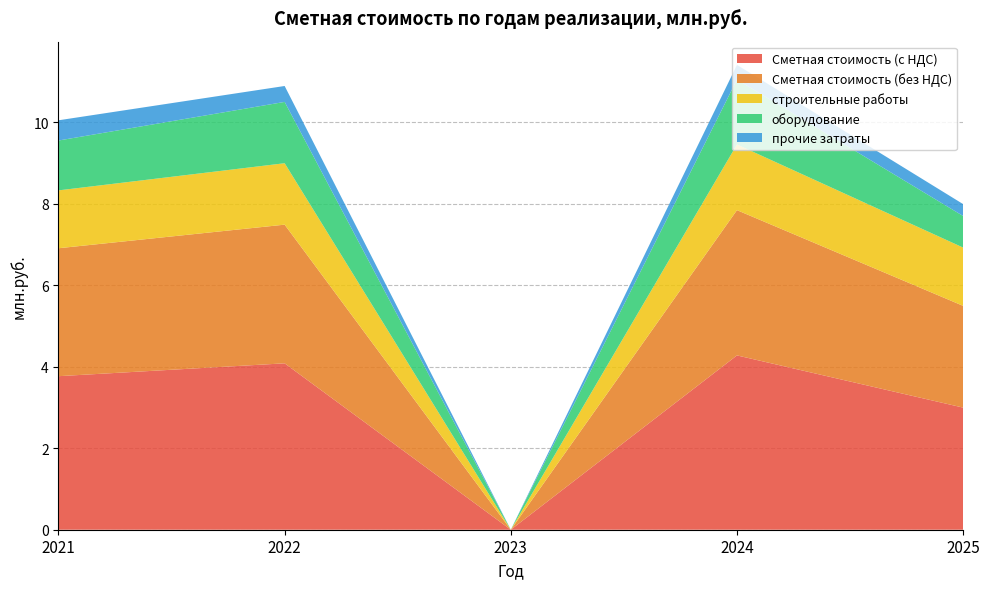

Reading right to left, extract all data points from this chart.

Сметная стоимость (с НДС): 2025=3.0	2024=4.3	2023=0.0	2022=4.1	2021=3.8
Сметная стоимость (без НДС): 2025=2.5	2024=3.6	2023=0.0	2022=3.4	2021=3.1
строительные работы: 2025=1.4	2024=1.6	2023=0.0	2022=1.5	2021=1.4
оборудование: 2025=0.8	2024=1.6	2023=0.0	2022=1.5	2021=1.2
прочие затраты: 2025=0.3	2024=0.4	2023=0.0	2022=0.4	2021=0.5